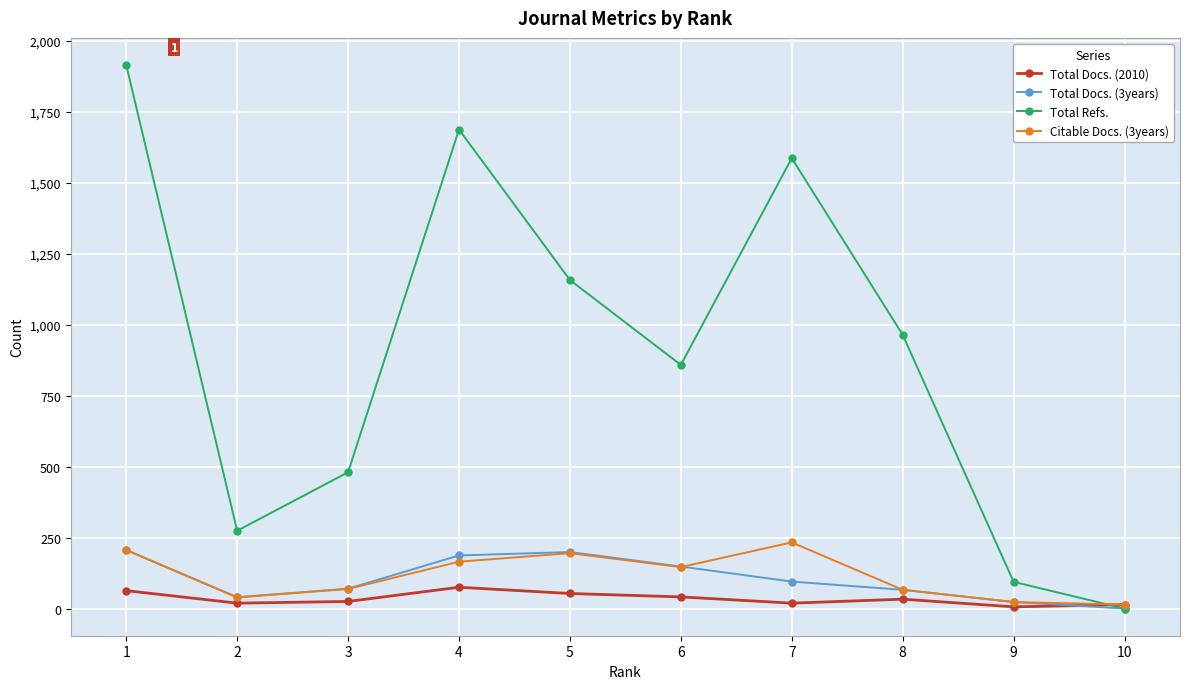

What is the difference between the highest and lowest values at 4?

1612